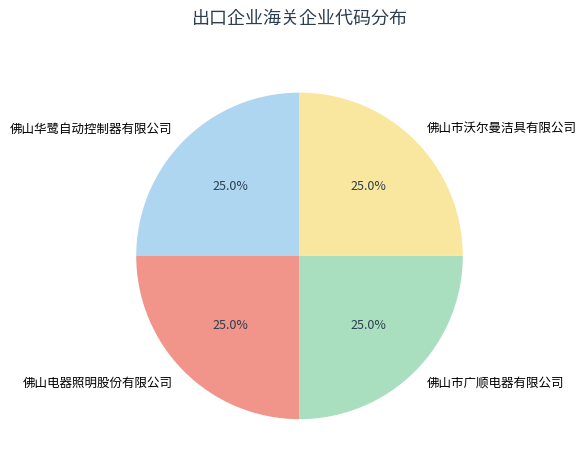

To the nearest percent, what is the average slice percentage?

25%